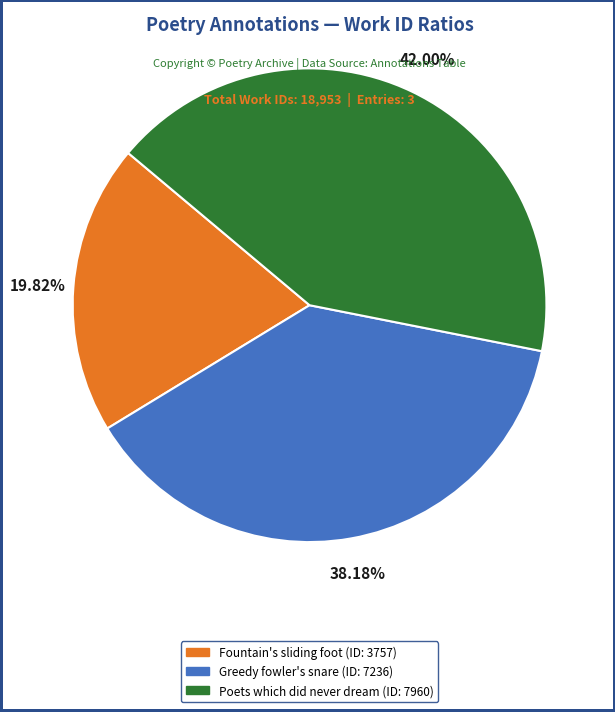

To the nearest percent, what is the difference between the largest and smallest slice percentages?

22%